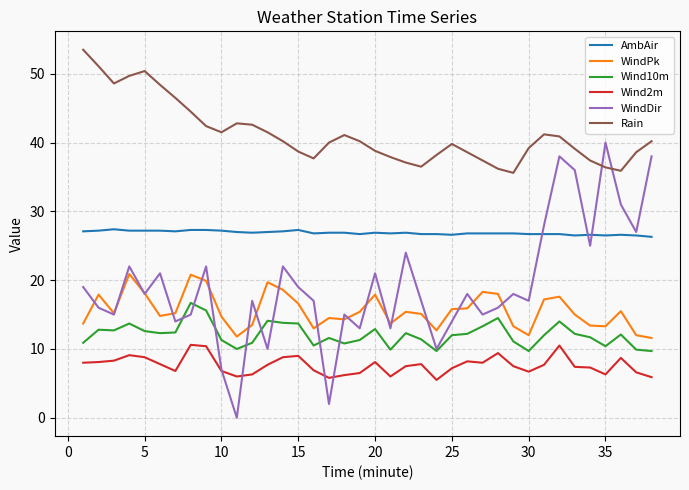

What is the greatest value displayed?

53.5